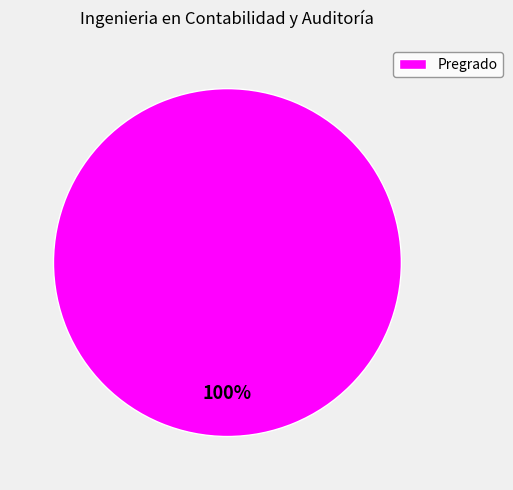

True or false: Pregrado accounts for 100% of the total.

True